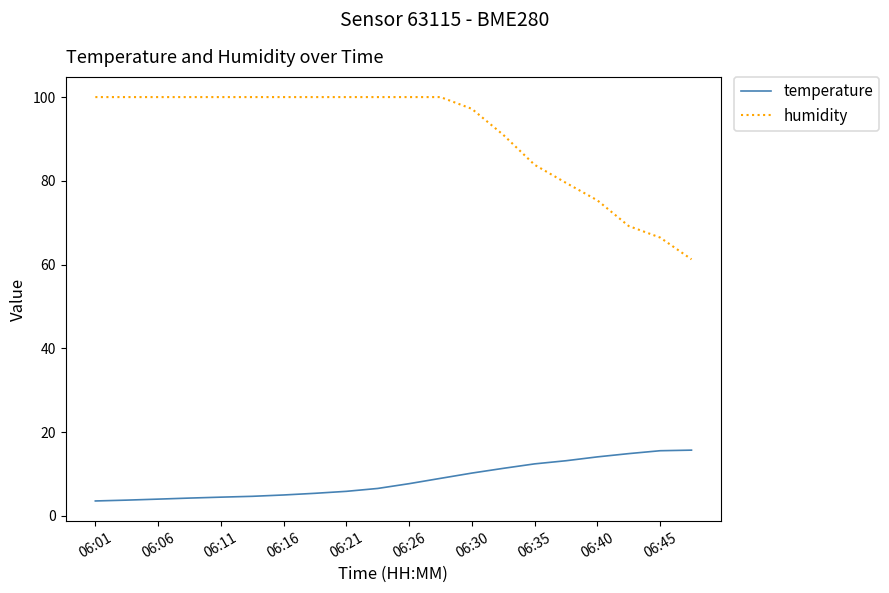

At how many categories does at least one series exceed 48?

20